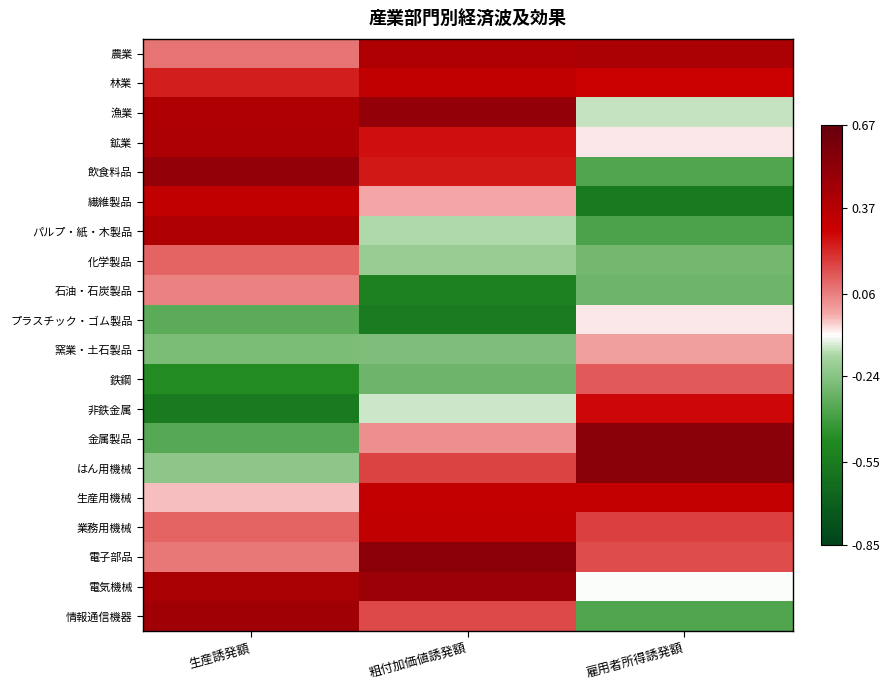

Count the number of categories in the chart.

3